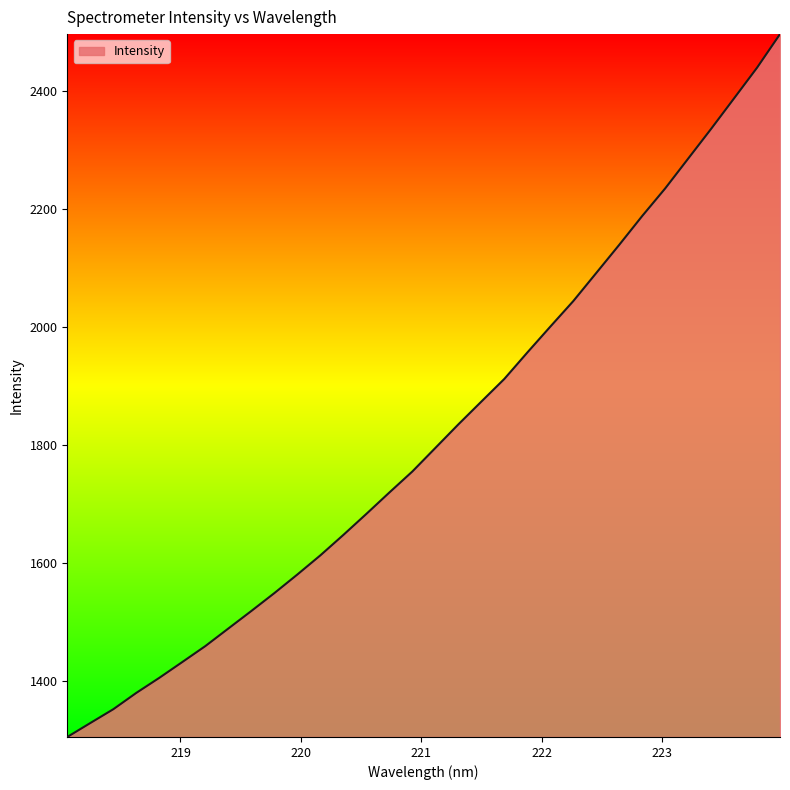

What is the maximum value shown in the chart?

2497.2